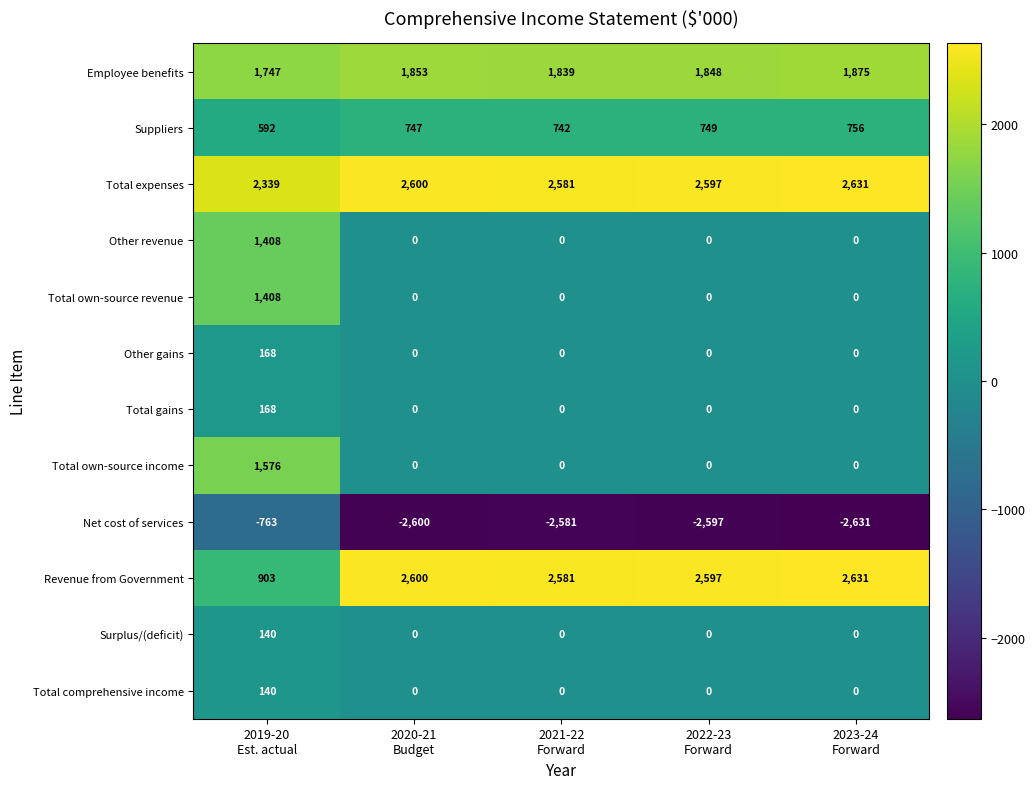

Which series has the largest total across all categories?

Total expenses